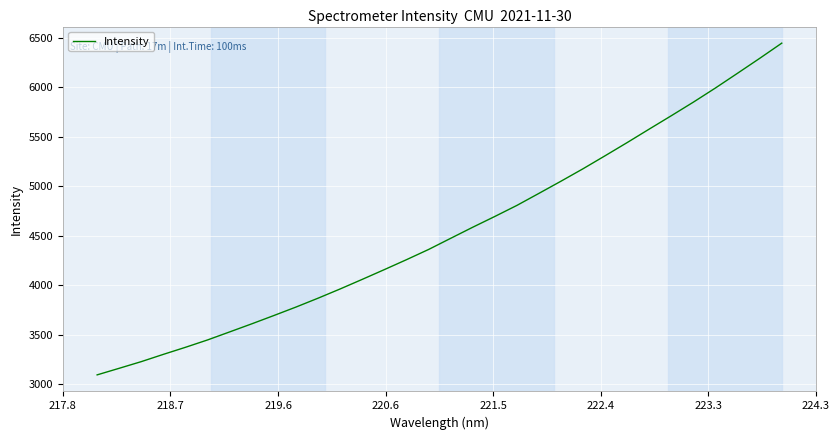

What is the difference between the maximum and minimum values?

3348.9